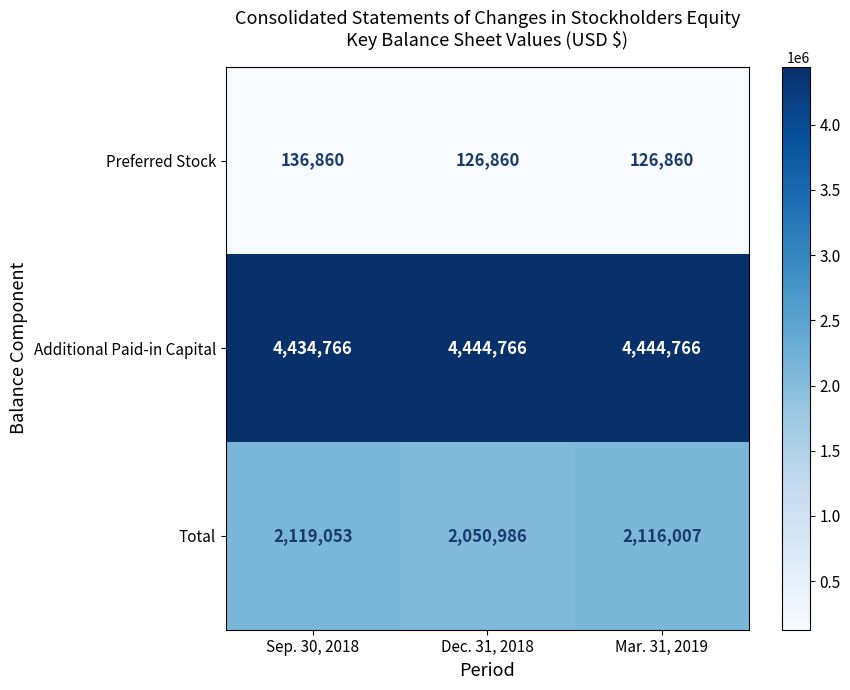

What is the maximum value shown in the chart?

4444766